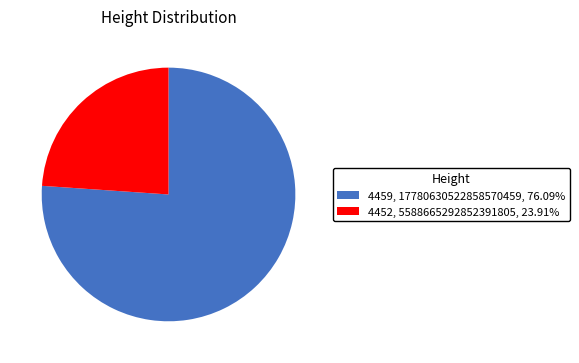

Does 4452 account for over 50% of the chart?

No